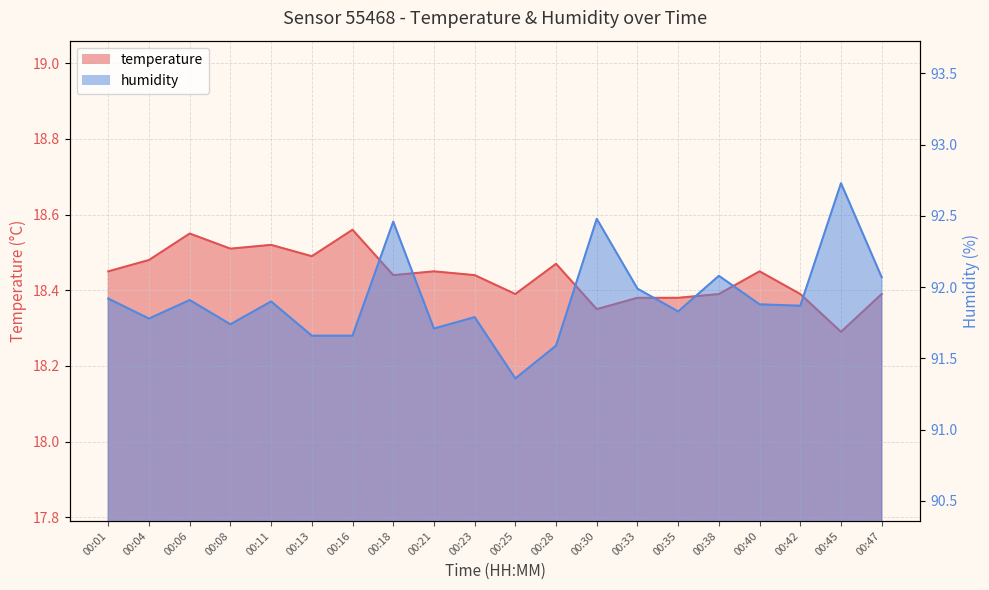

What is the difference between the highest and lowest values at 00:40?

73.4